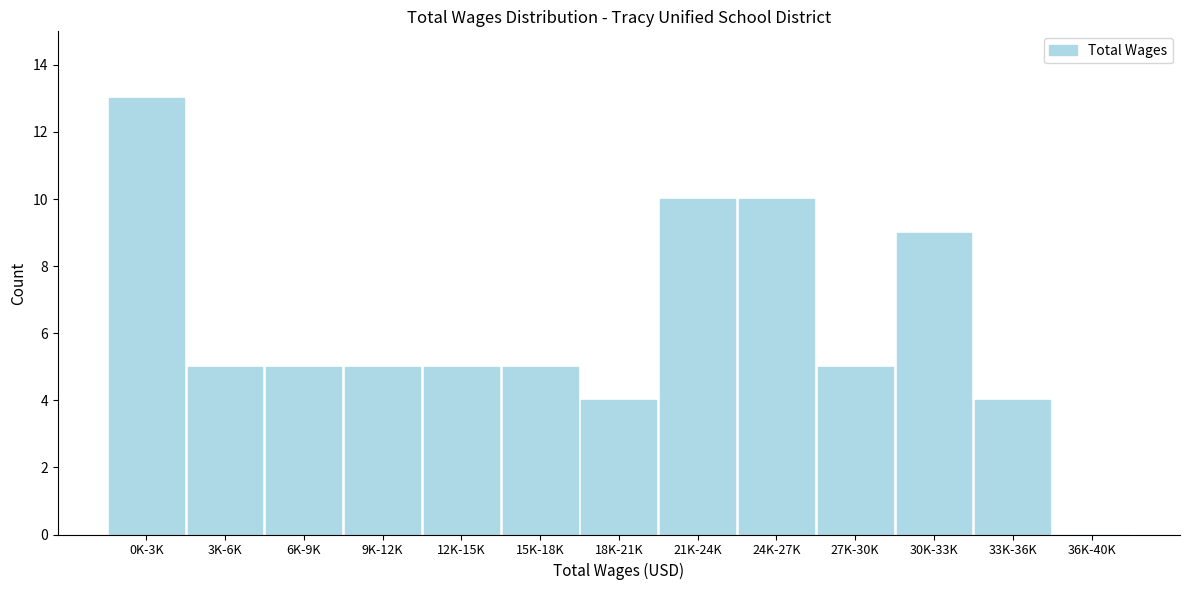

Reading left to right, list all the values displayed in this chart.

0K-3K=13	3K-6K=5	6K-9K=5	9K-12K=5	12K-15K=5	15K-18K=5	18K-21K=4	21K-24K=10	24K-27K=10	27K-30K=5	30K-33K=9	33K-36K=4	36K-40K=0